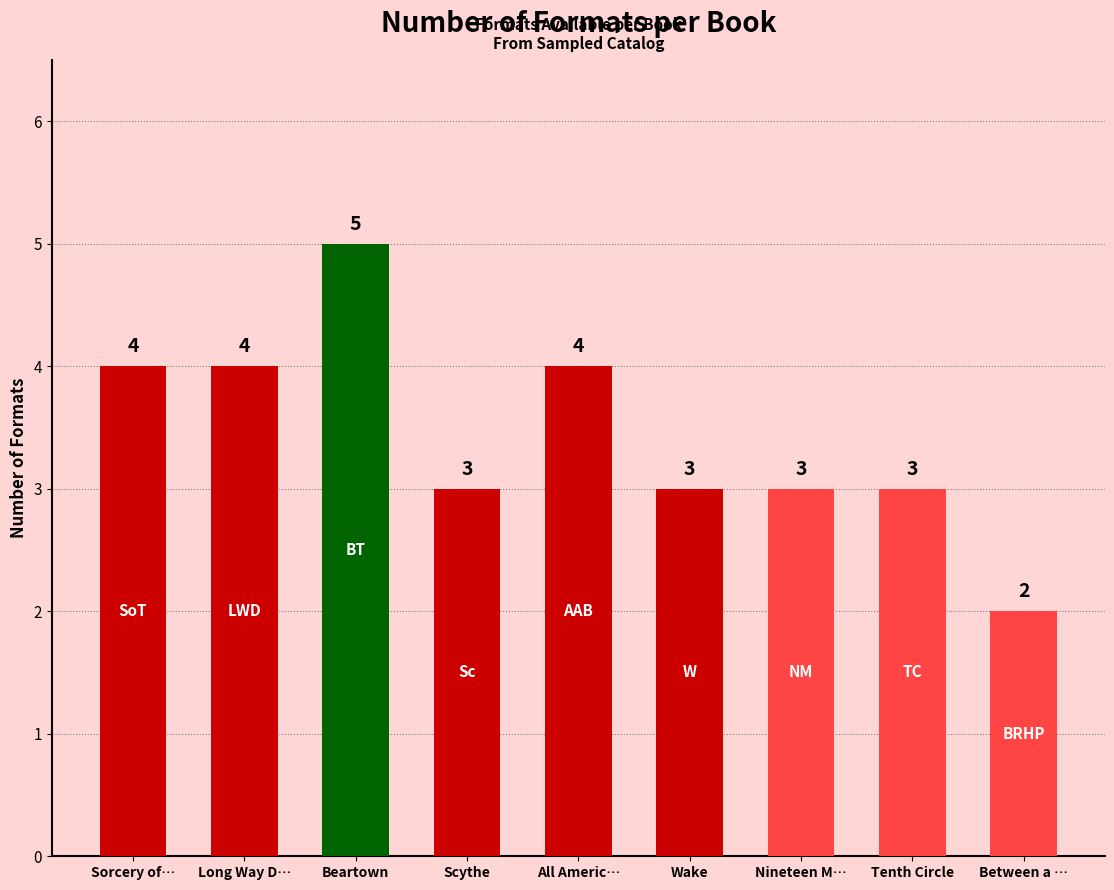

What is the label of the 2nd bar from the left?

Long Way D…